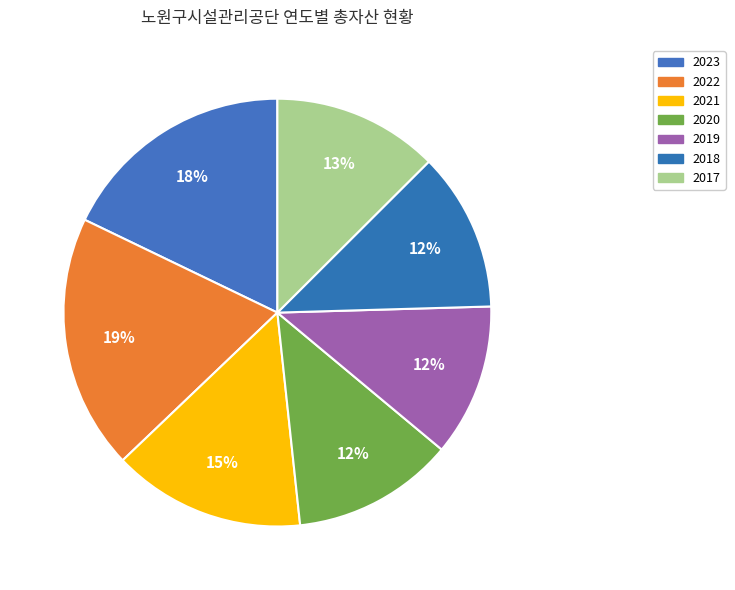

Which slice is the smallest?

2019